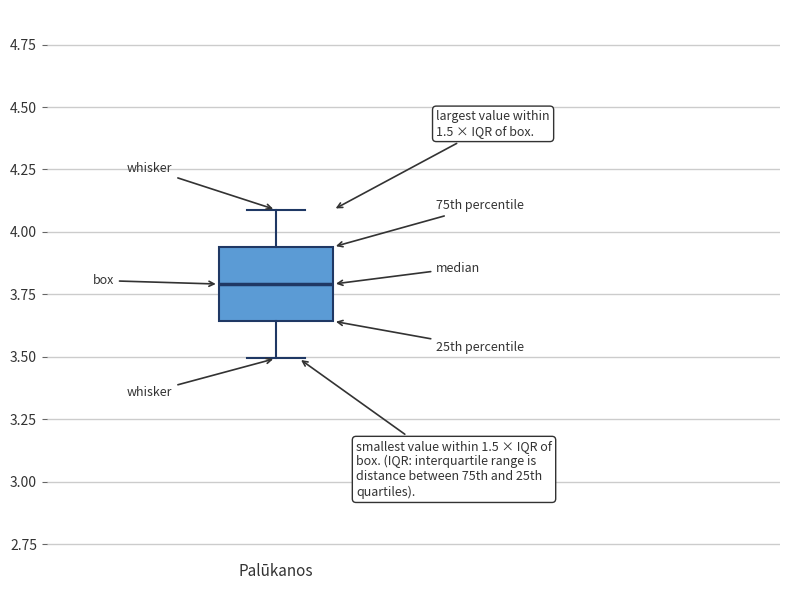

Transcribe this box plot: give where the median line is, the range the box spans, and where the two whiskers end, as read against the y-axis. The values are not printed on the chart, so give them approximately, as read against the axis.

median 3.80, box 3.65 to 3.95, whiskers 3.50 to 4.10